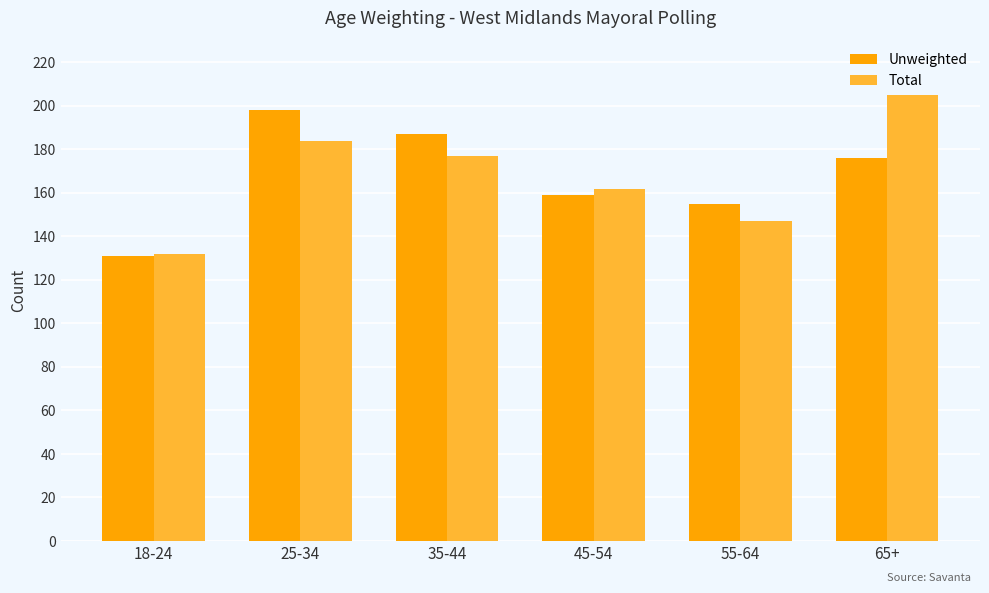

The value of Total at 65+ is 205. True or false?

True